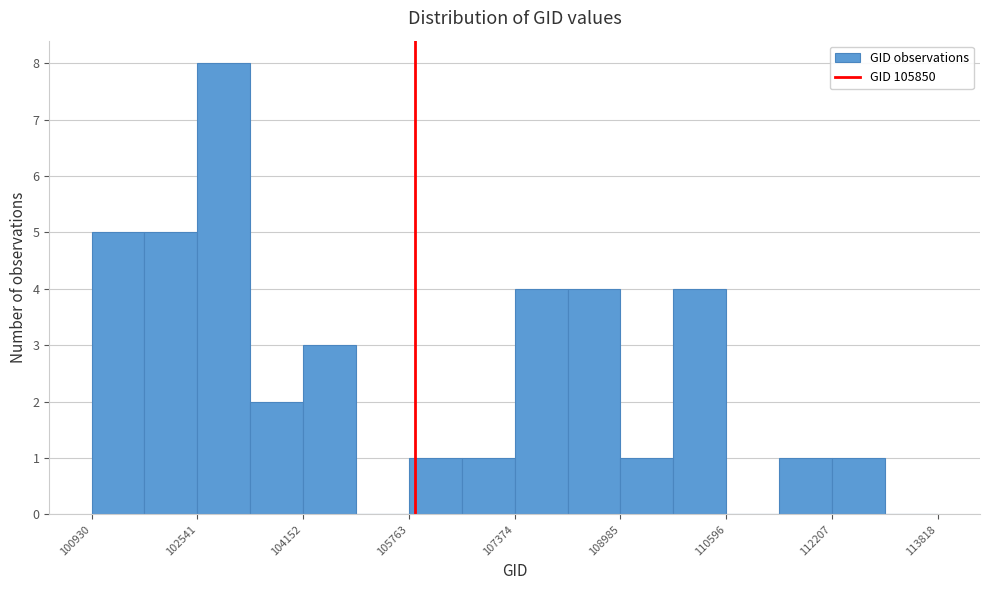

Reading left to right, transcribe this chart: for each bar, give the range it covers on the x-axis and its height. Neither the bar edges nor the heights are printed on the chart, so give them approximately, as read against the axes.

101000 to 101800: 5
101800 to 102600: 5
102600 to 103400: 8
103400 to 104200: 2
104200 to 105000: 3
105000 to 105800: 0
105800 to 106600: 1
106600 to 107400: 1
107400 to 108200: 4
108200 to 109000: 4
109000 to 109800: 1
109800 to 110600: 4
110600 to 111400: 0
111400 to 112200: 1
112200 to 113000: 1
113000 to 113800: 0